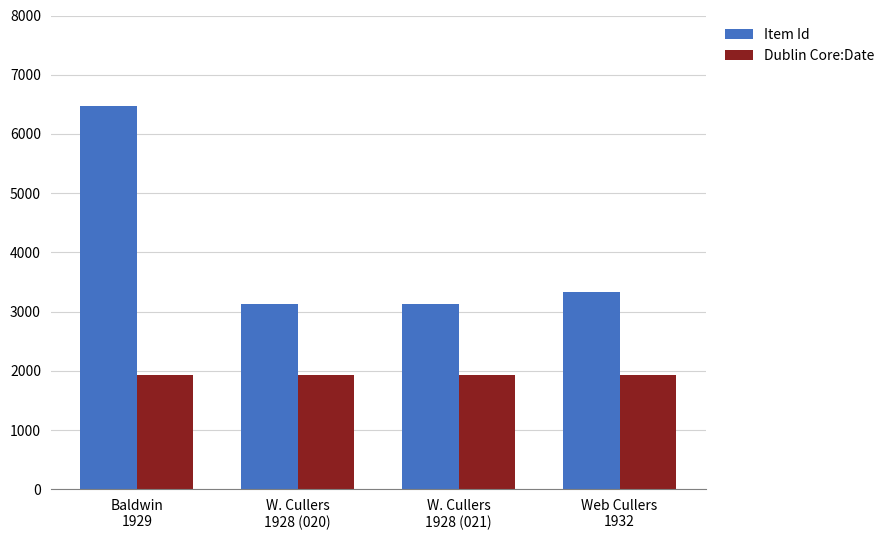

What is the value of the Item Id bar at the 2nd from the left?

3129